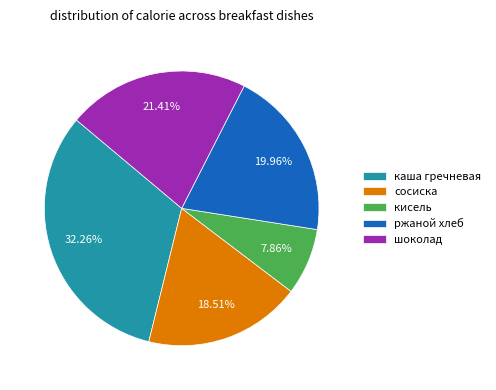

To the nearest percent, what portion does каша гречневая represent?

32%